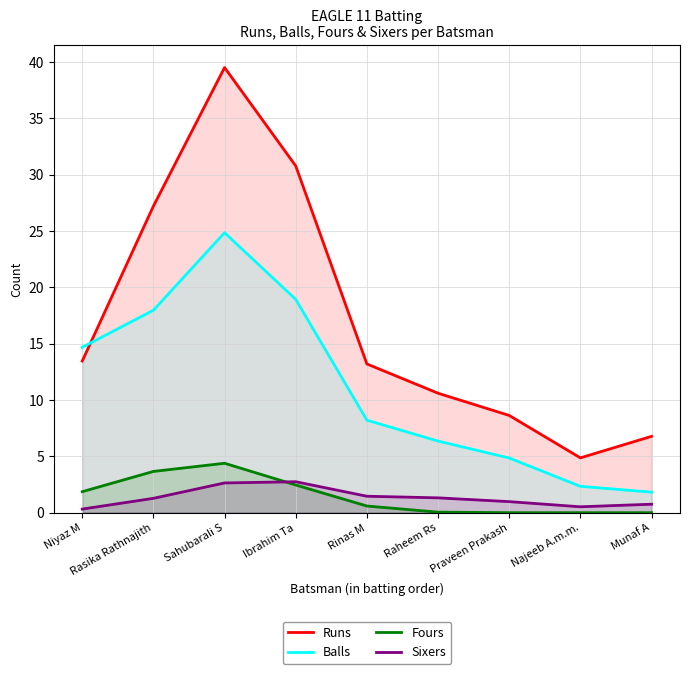

The value of Fours at Rinas M is 0.6. True or false?

True